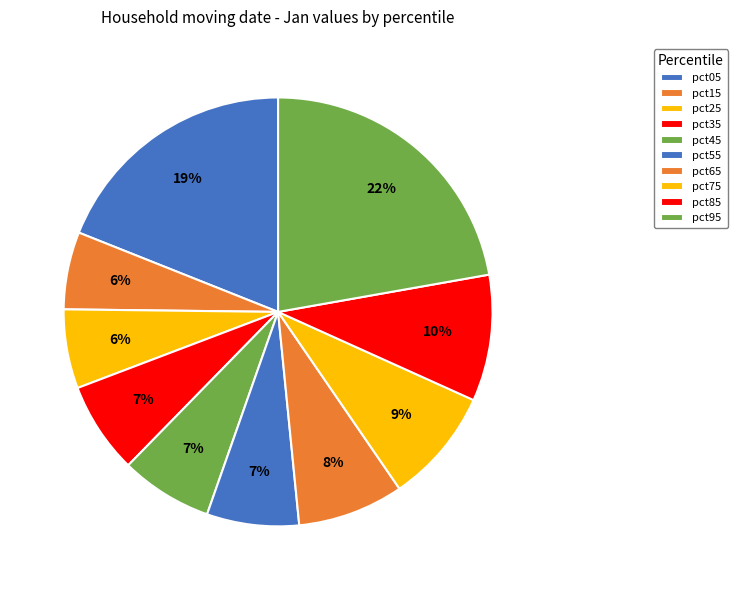

Count the number of slices in the pie.

10